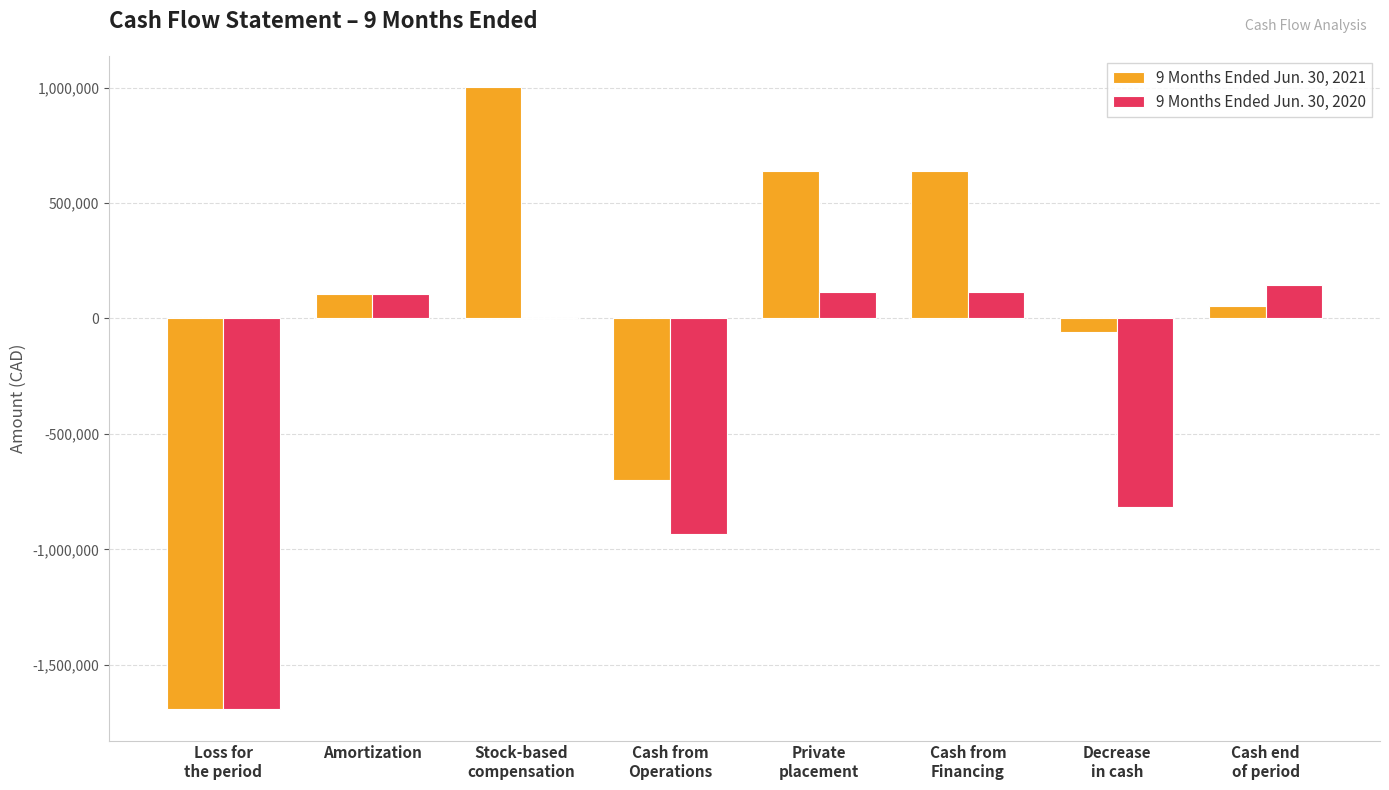

Which series has the widest spread of values?

9 Months Ended Jun. 30, 2021